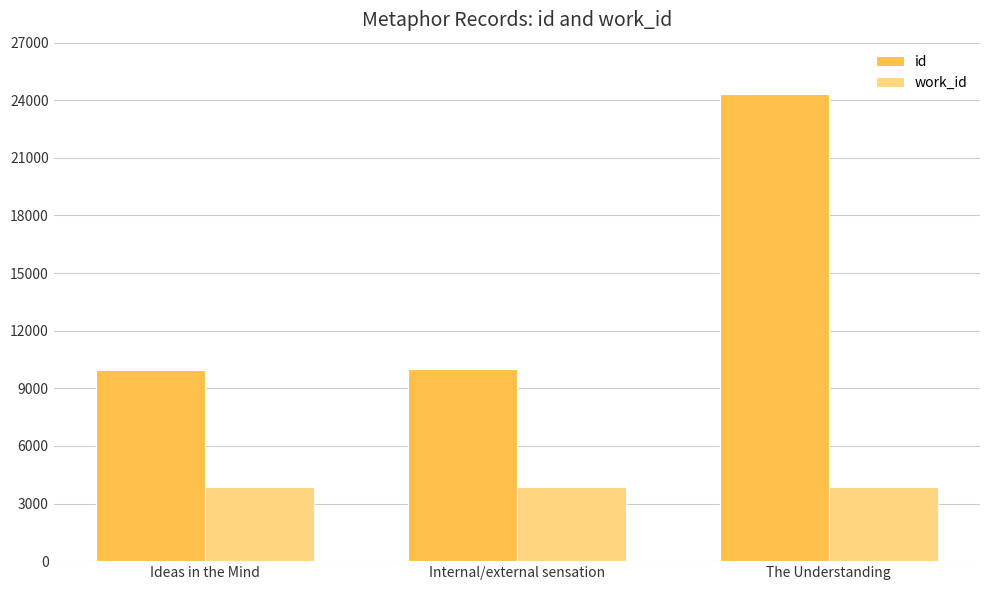

What is the average value of the work_id series?

3866